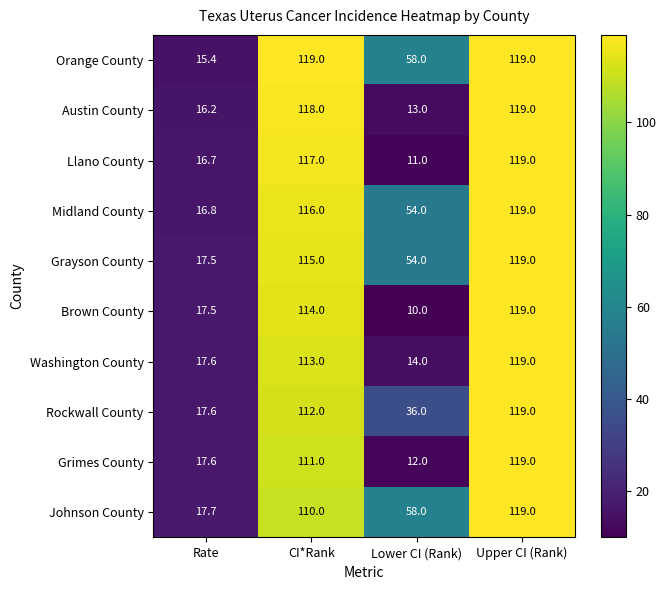

At how many categories does at least one series exceed 48?

3